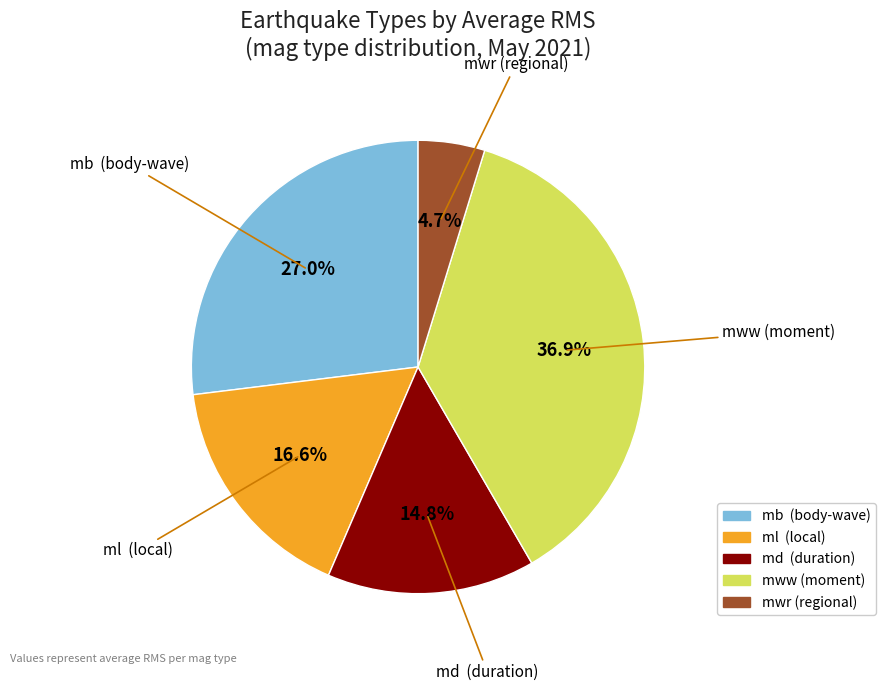

What percentage is the mwr slice, to the nearest percent?

5%